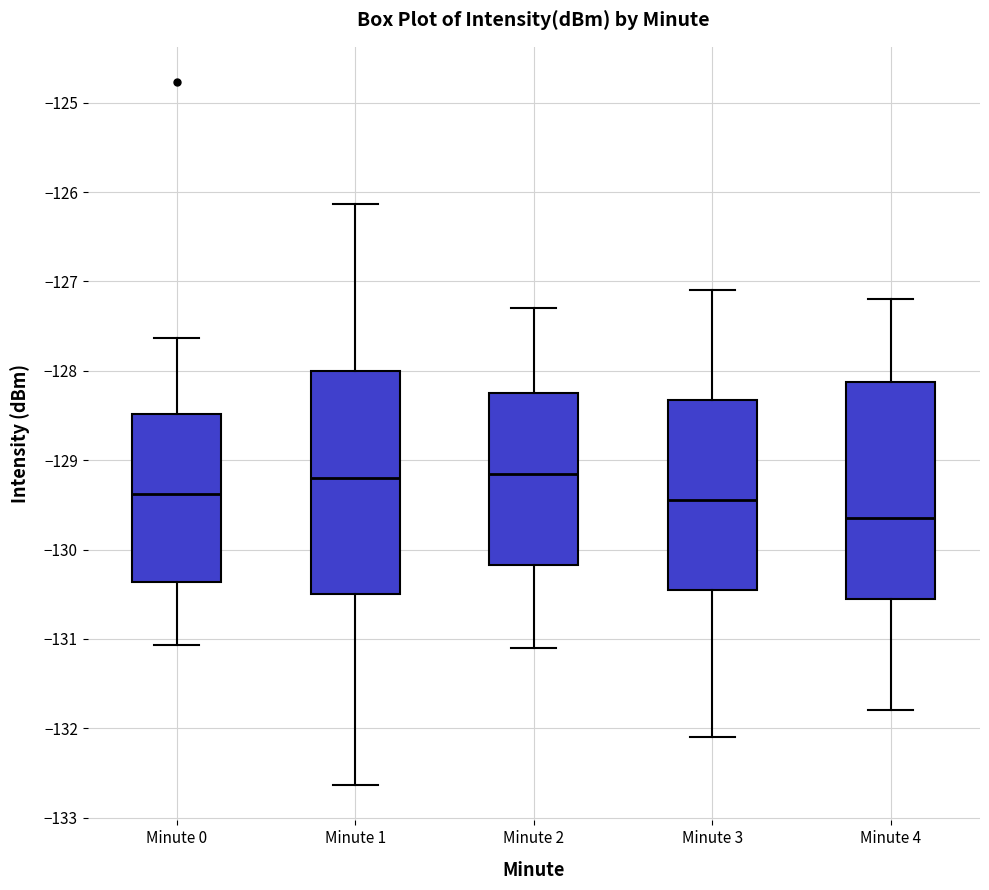

Reading left to right, read every box against the y-axis: the position of its median line, the range the box covers, and the ends of its whiskers. The values are not printed on the chart, so give them approximately, as read against the axis.

Minute 0: median -129.4, box -130.4 to -128.5, whiskers -131.1 to -127.6
Minute 1: median -129.2, box -130.5 to -128.0, whiskers -132.6 to -126.1
Minute 2: median -129.1, box -130.2 to -128.2, whiskers -131.1 to -127.3
Minute 3: median -129.4, box -130.4 to -128.3, whiskers -132.1 to -127.1
Minute 4: median -129.6, box -130.5 to -128.1, whiskers -131.8 to -127.2